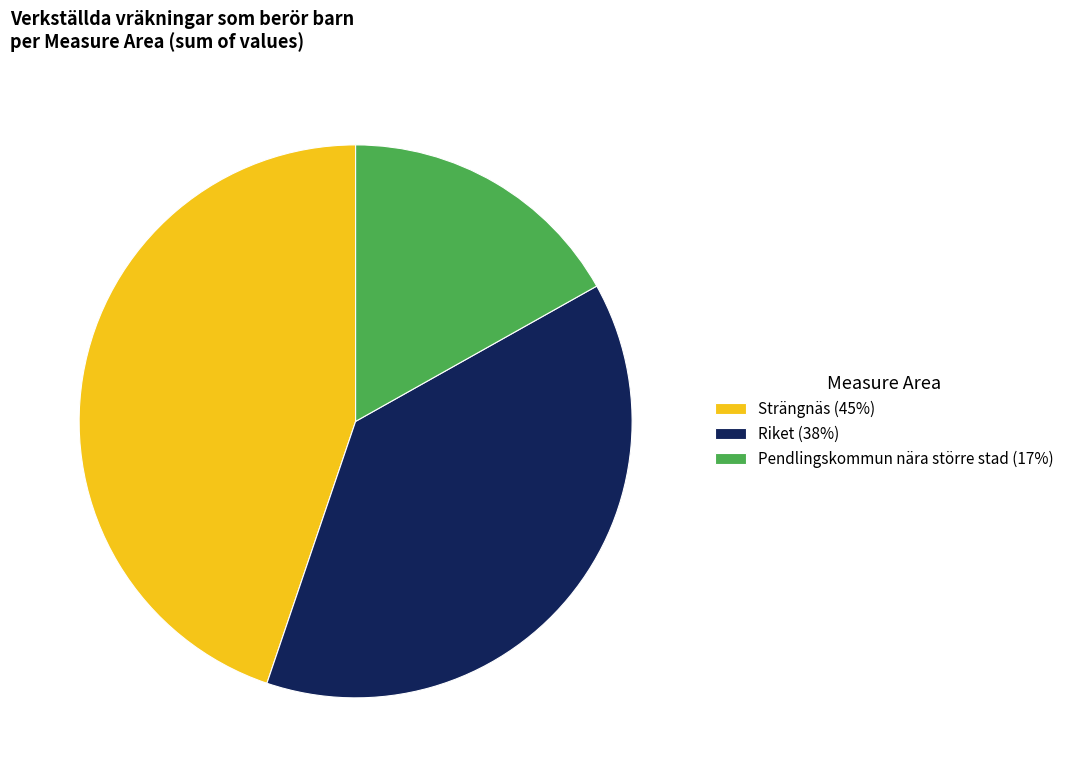

Count the number of slices in the pie.

3